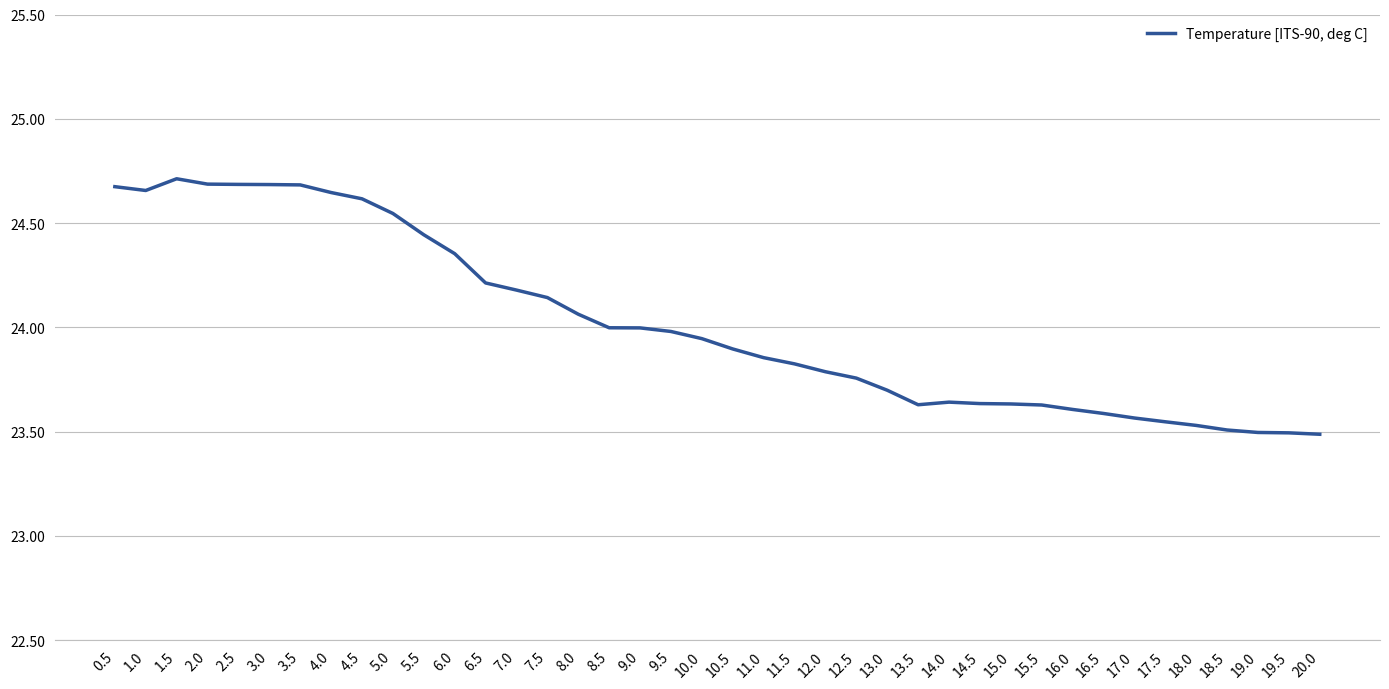

What is the difference between the values at 17.0 and 12.0?

0.2